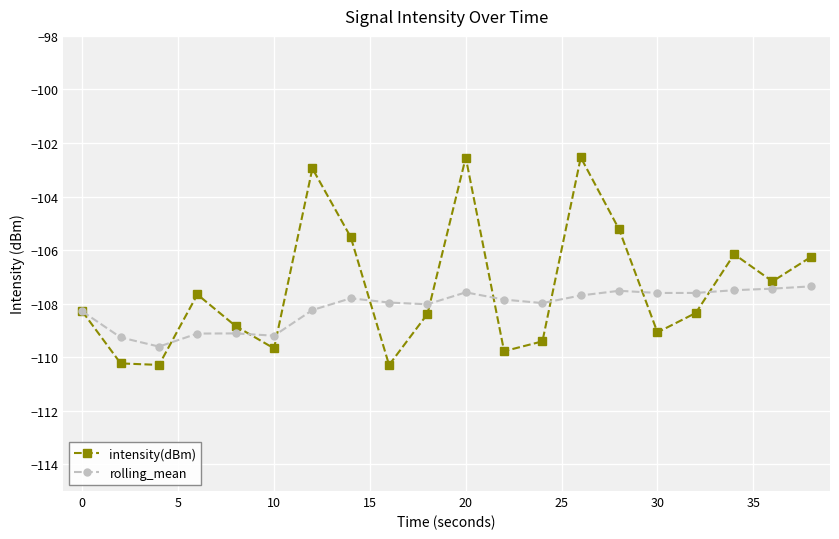

What is the highest value of the rolling_mean series?

-107.4